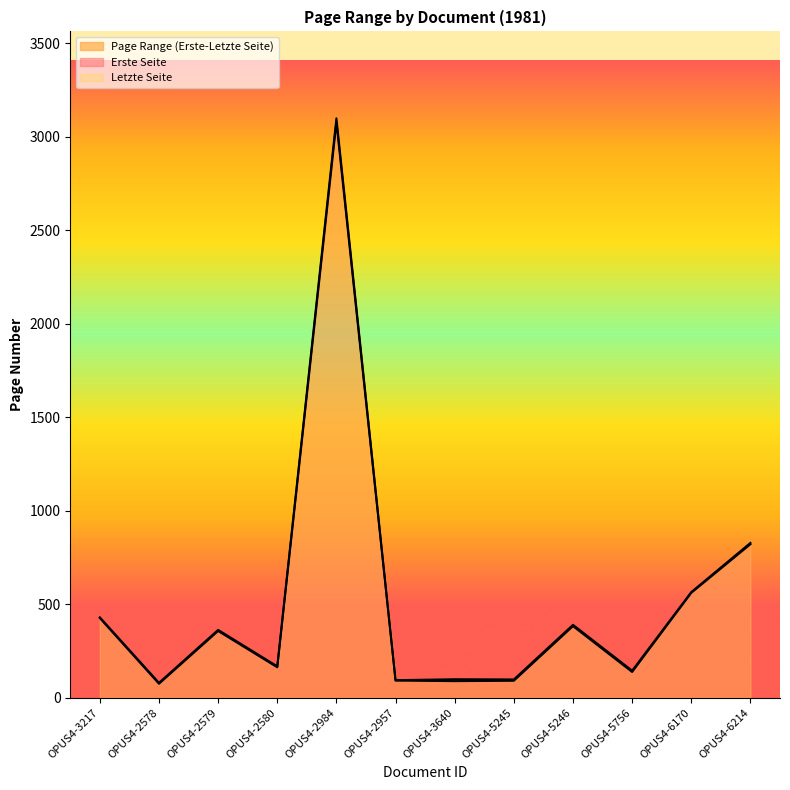

What is the value of the Erste Seite point at the 5th from the left?

3077